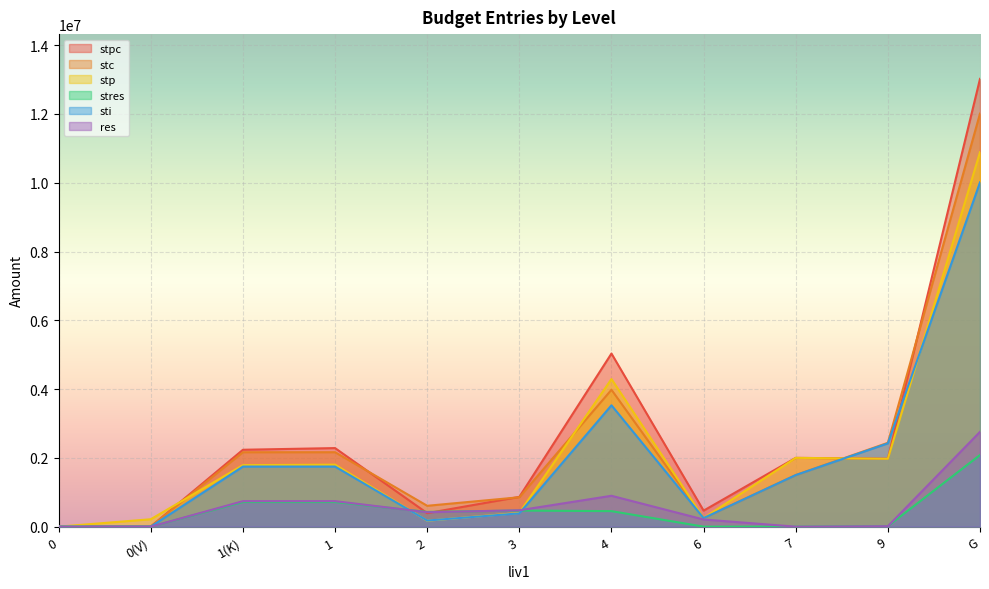

Which series ends up on top after the final intersection of stp and sti?

stp